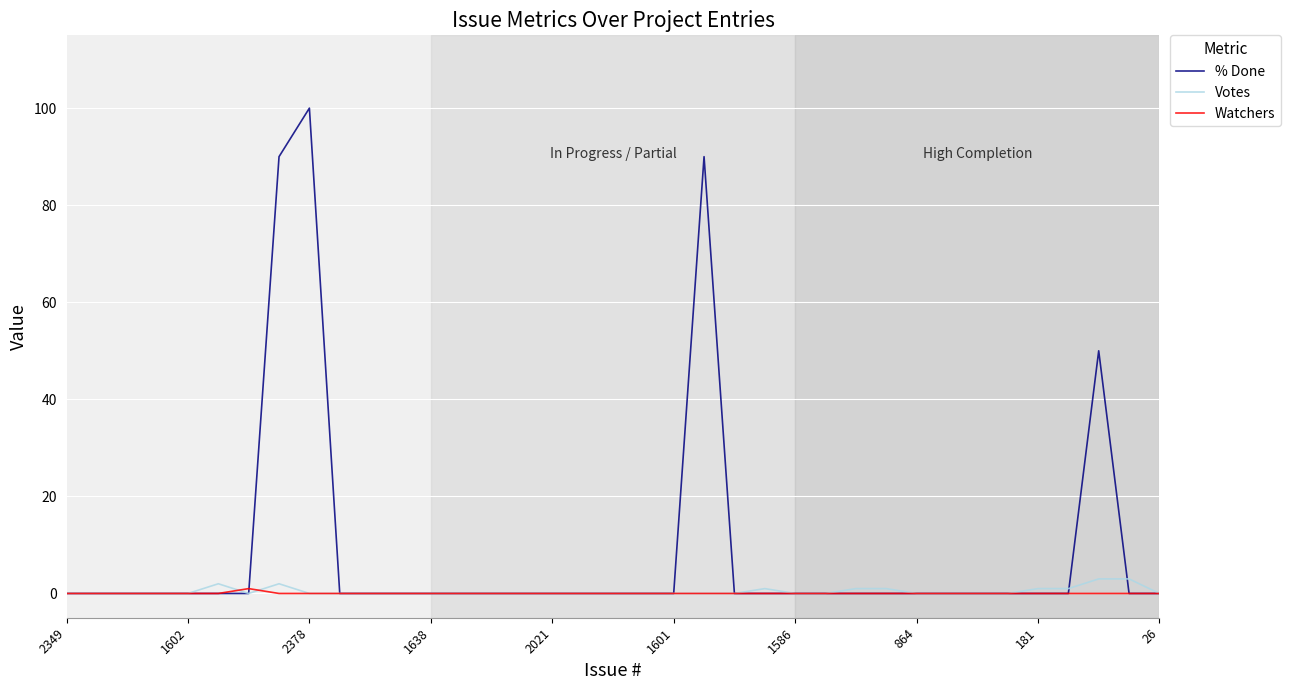

Is this an area chart (filled region under the line)?

No